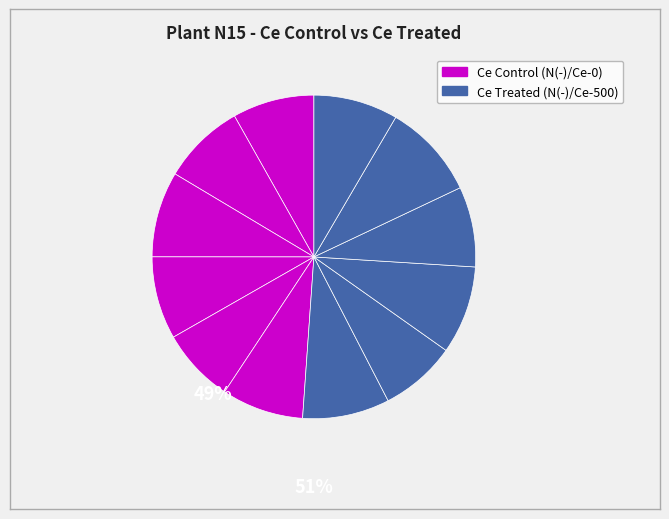

Count the number of slices in the pie.

12